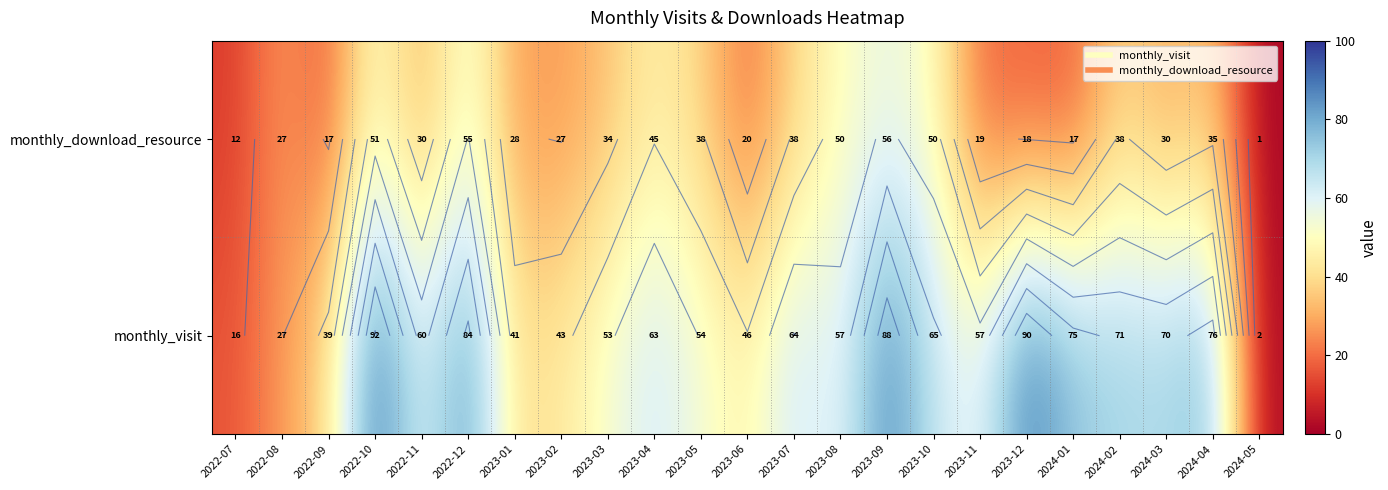

How many values in the monthly_download_resource series exceed 30?

11